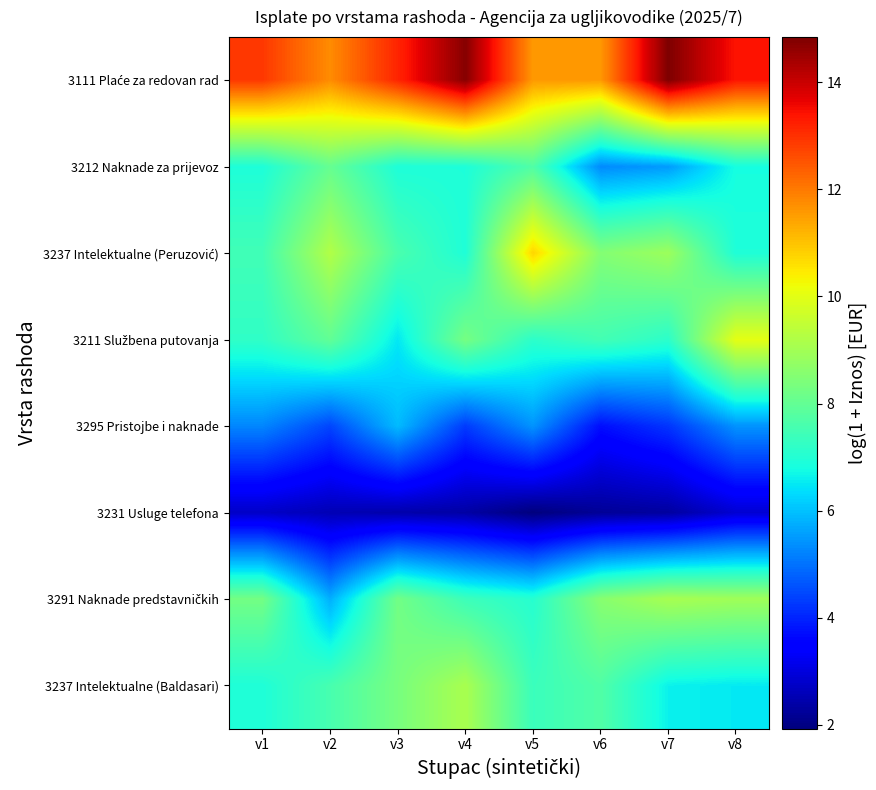

At how many categories does at least one series exceed 10?

8